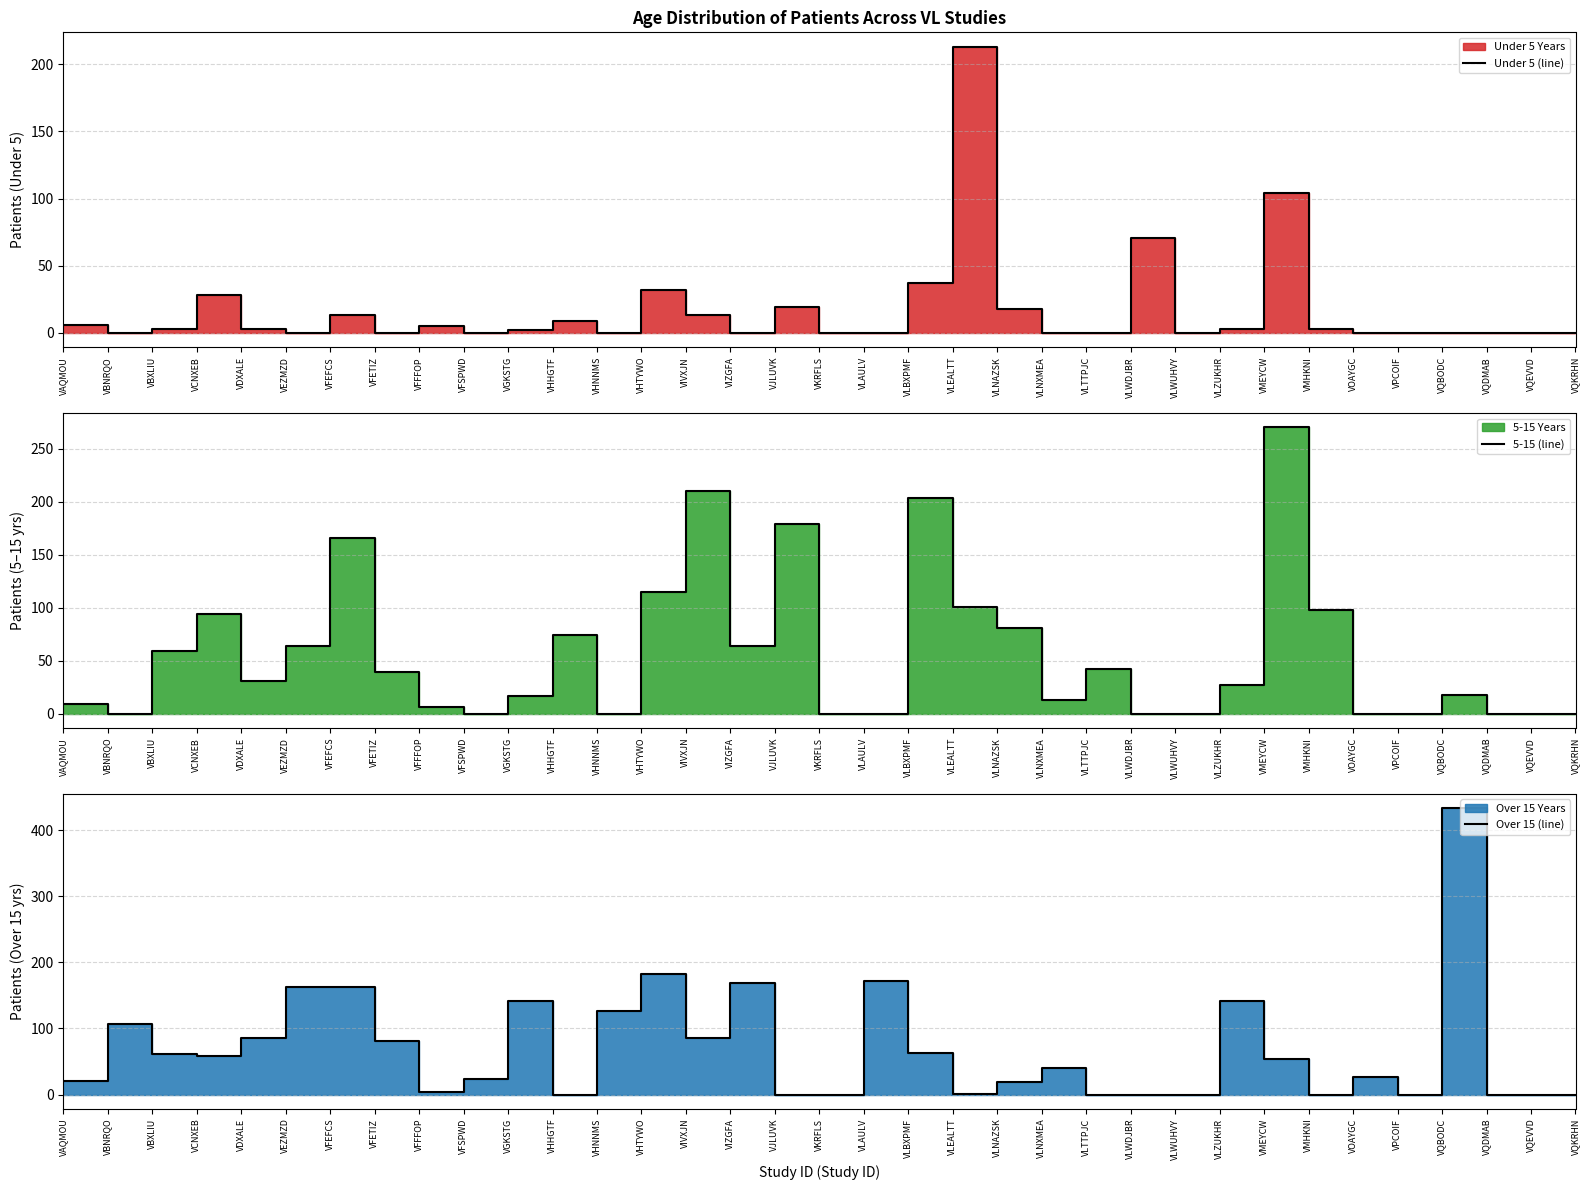

Where do Over 15 (line) and 5-15 (line) first cross each other?

VBXLIU and VCNXEB